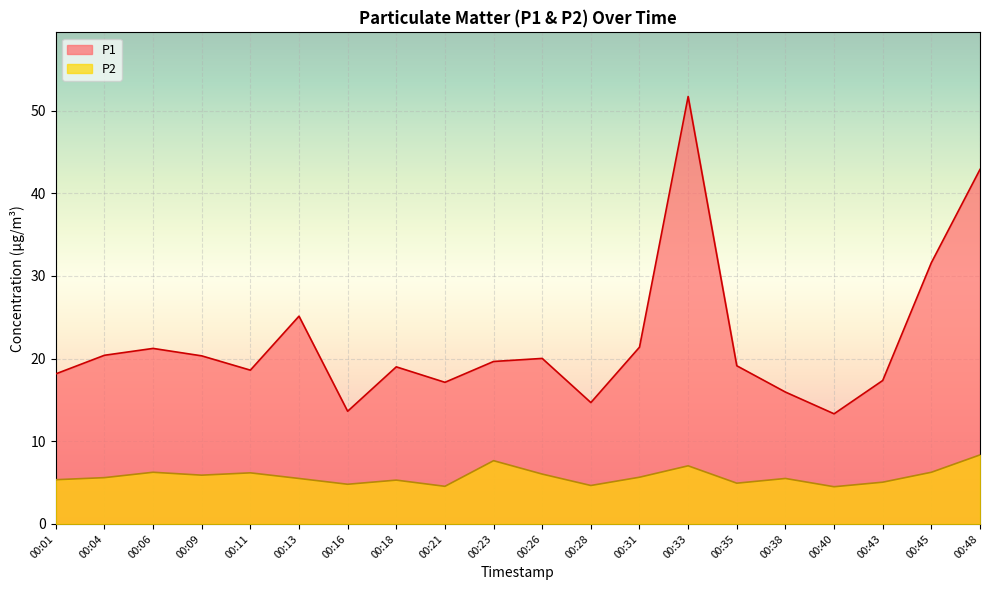

What is the difference between the P1 values at 00:11 and 00:35?

0.5